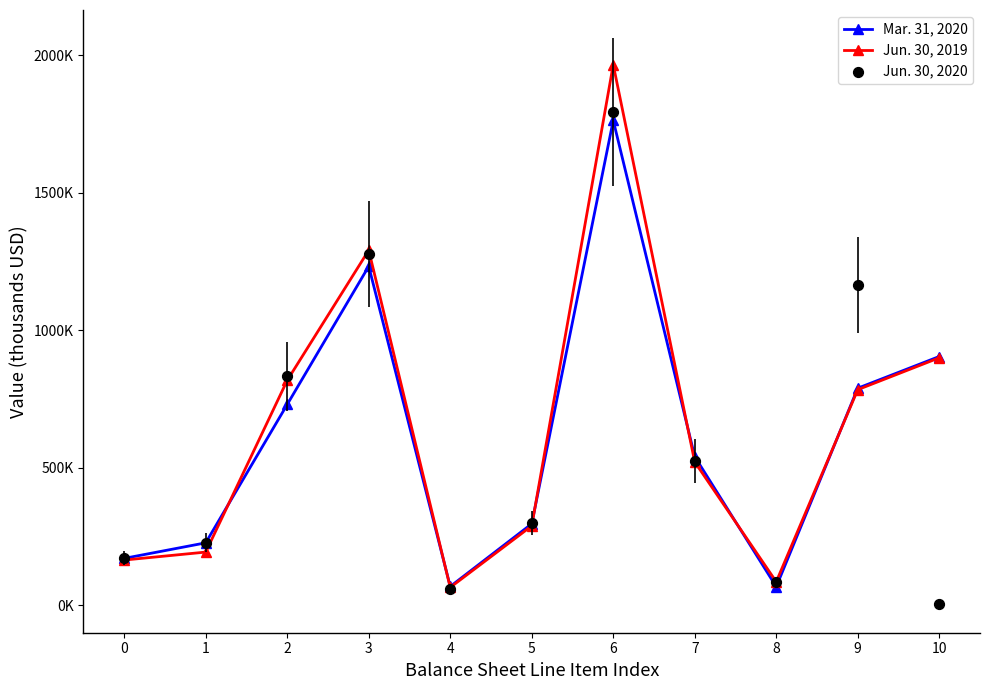

What are all the series names shown in the legend?

Mar. 31, 2020, Jun. 30, 2019, Jun. 30, 2020